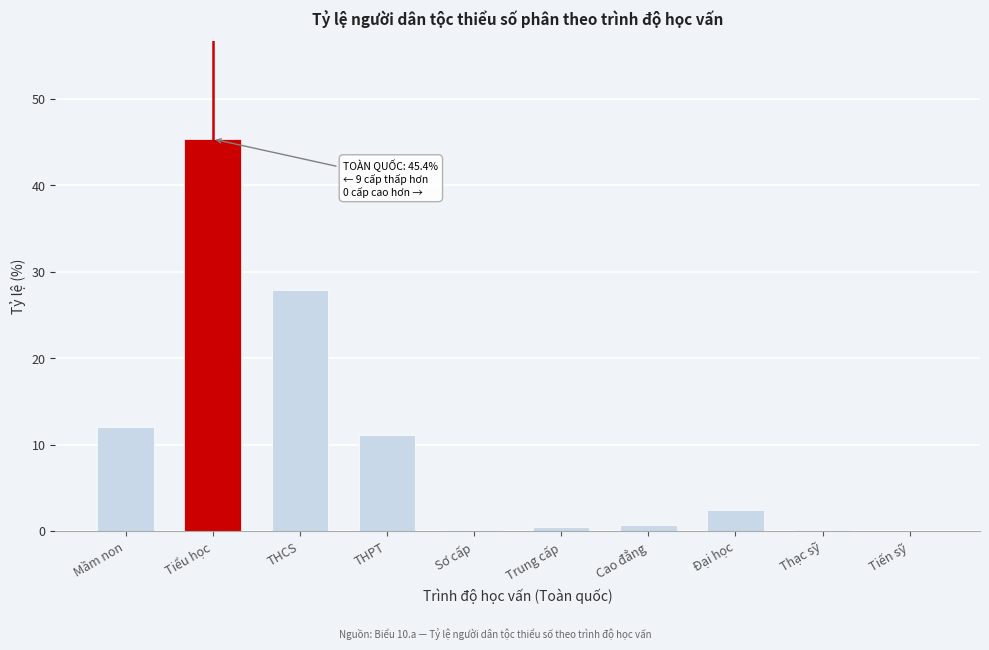

Which category has the highest value across all series?

Tiểu học